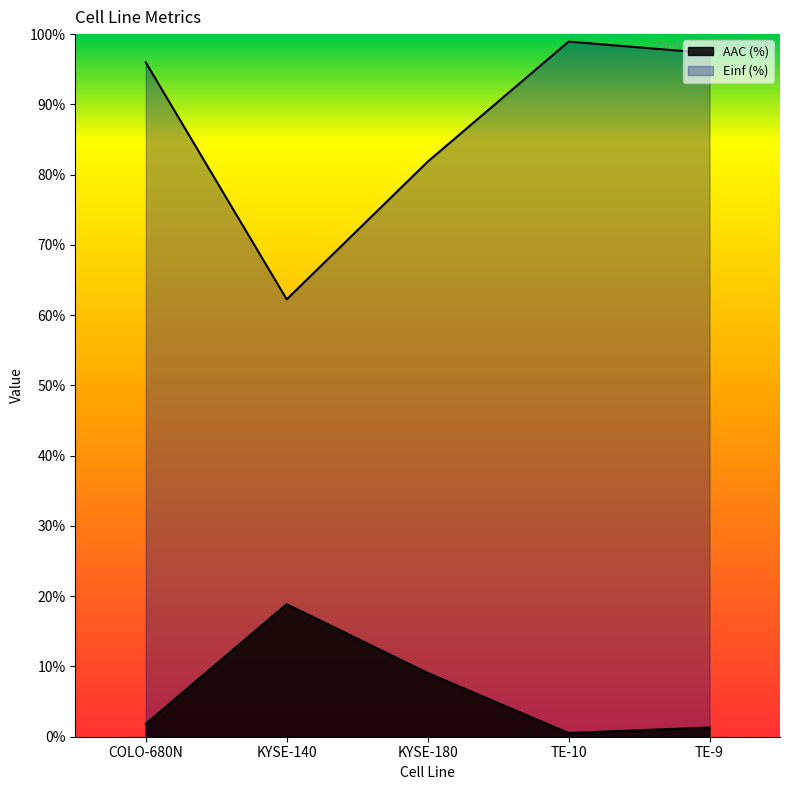

Does the chart display data point markers on the line(s)?

No